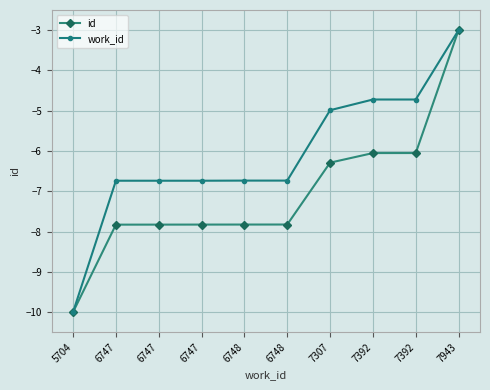

What are all the series names shown in the legend?

id, work_id